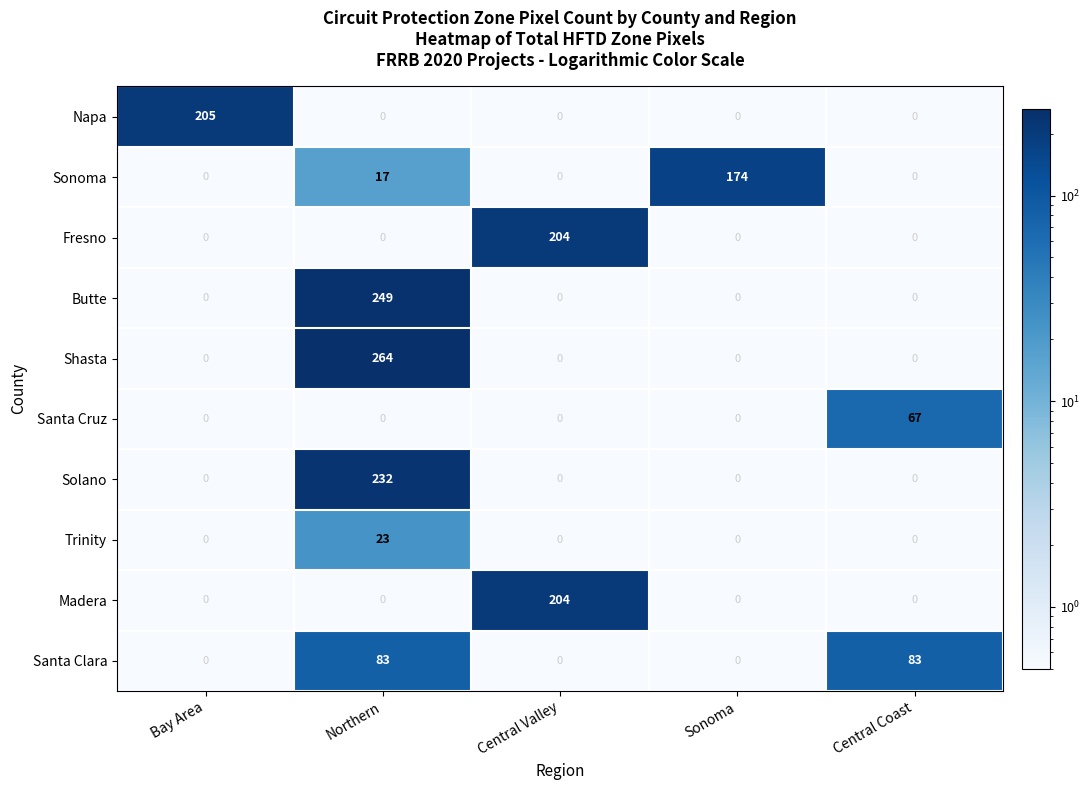

Which series has the largest range (max minus min)?

Shasta